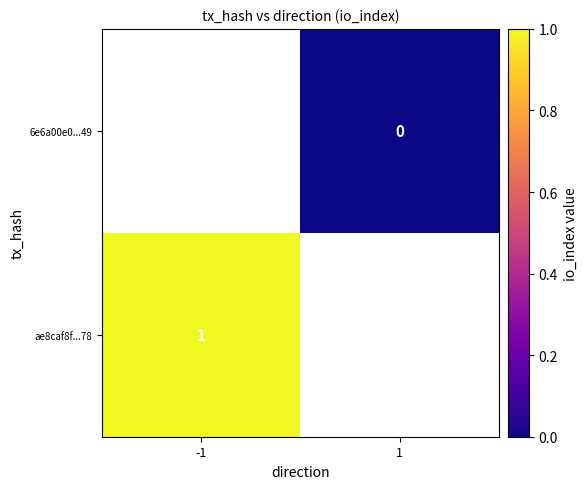

How many series are shown in this chart?

2